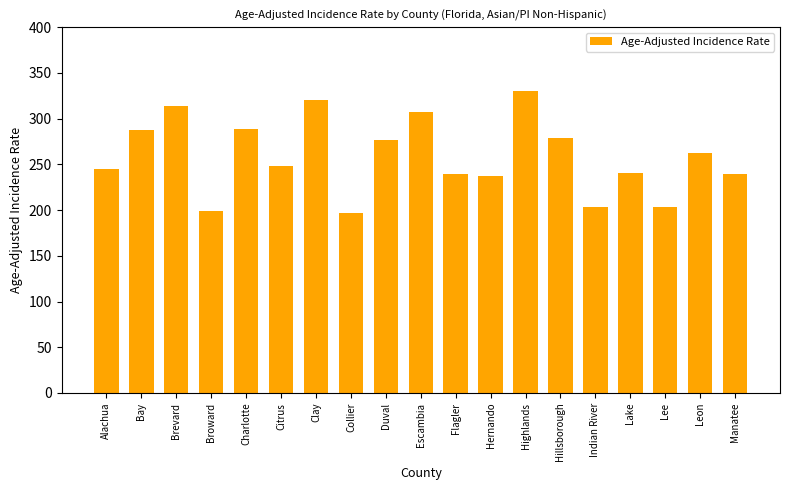

What position from the right is Manatee?

1